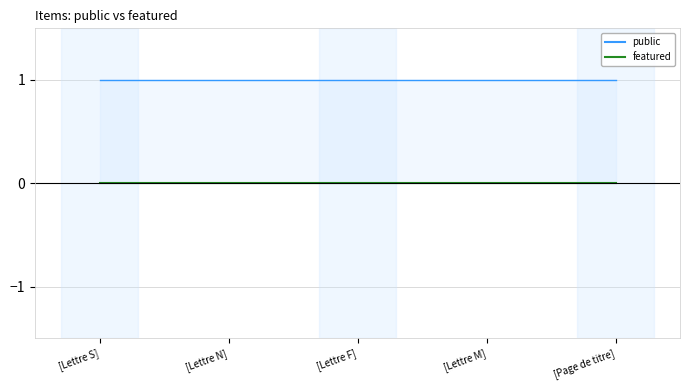

Is the value of featured at [Page de titre] greater than the value of public at [Lettre S]?

No